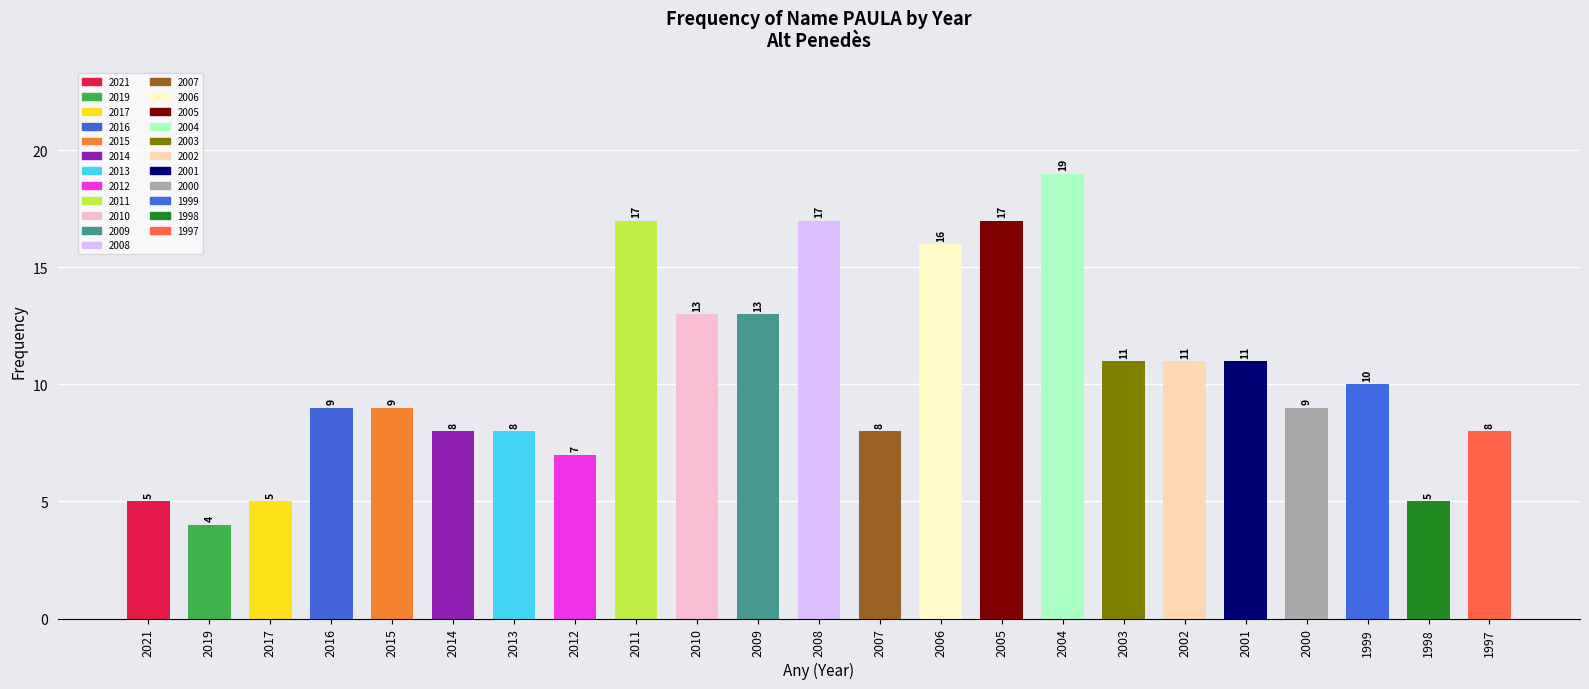

Which label corresponds to the largest value in the chart?

2004